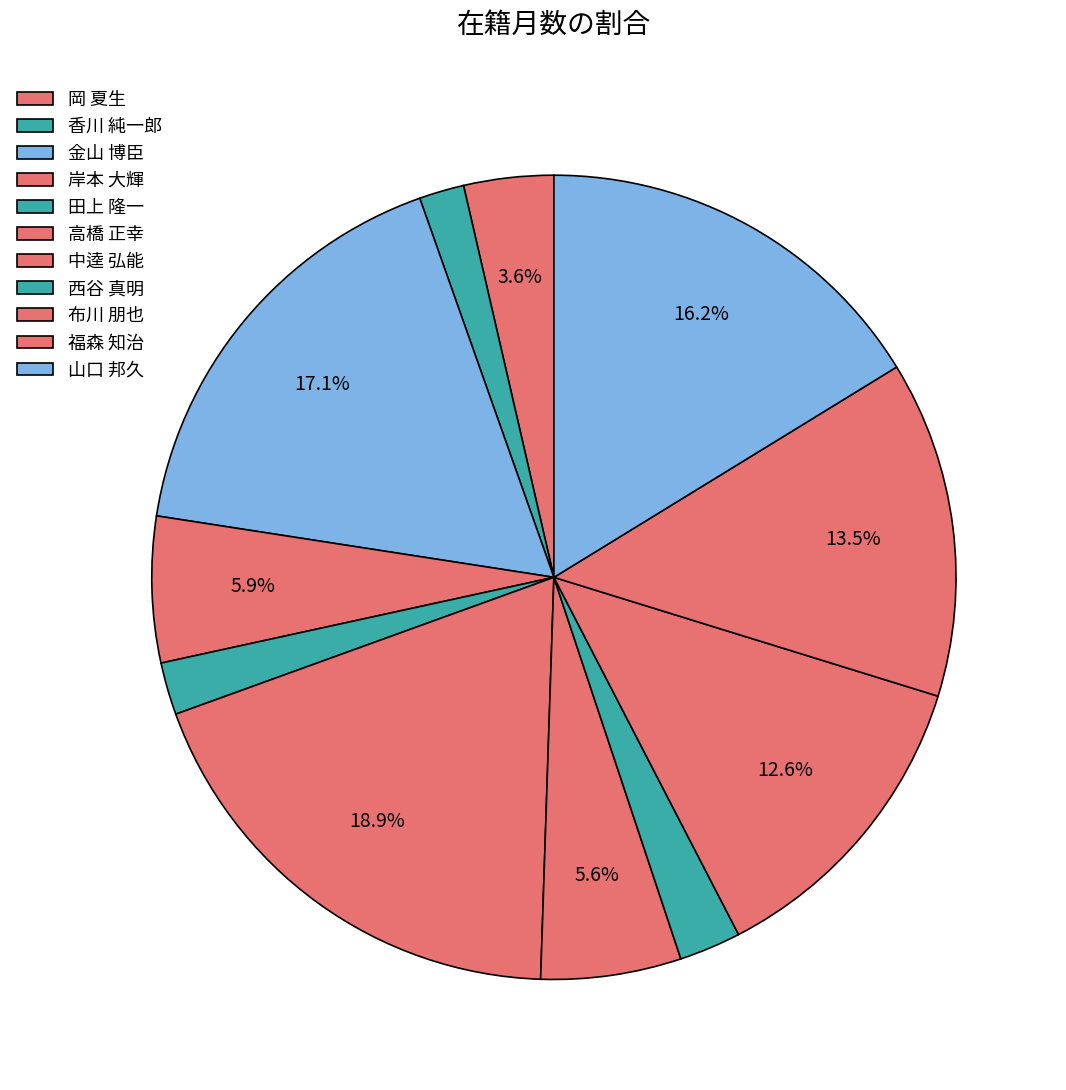

How many slices are in this pie chart?

11